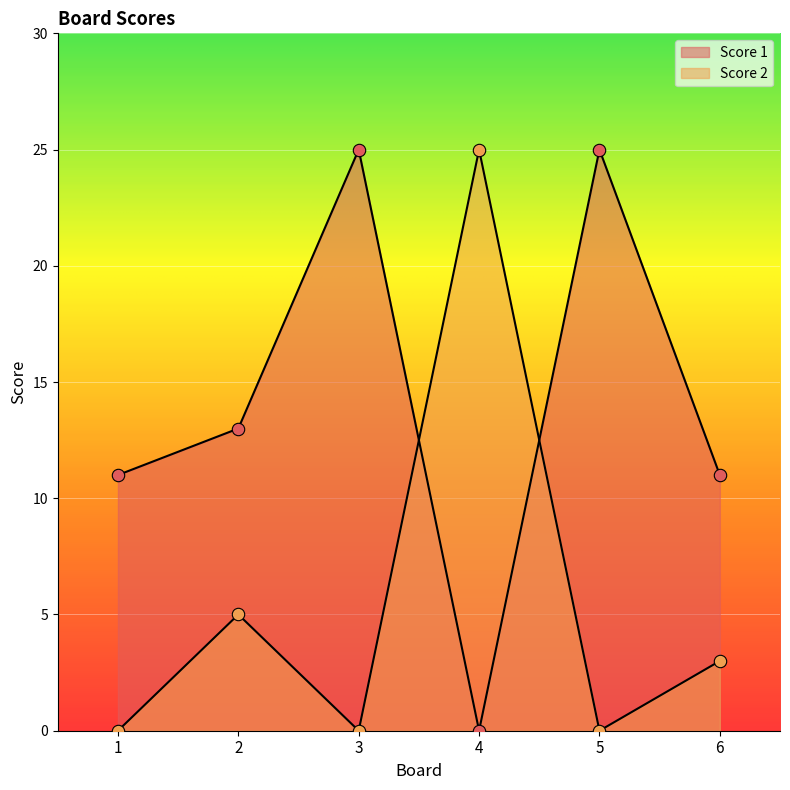

At how many categories does at least one series exceed 24?

3